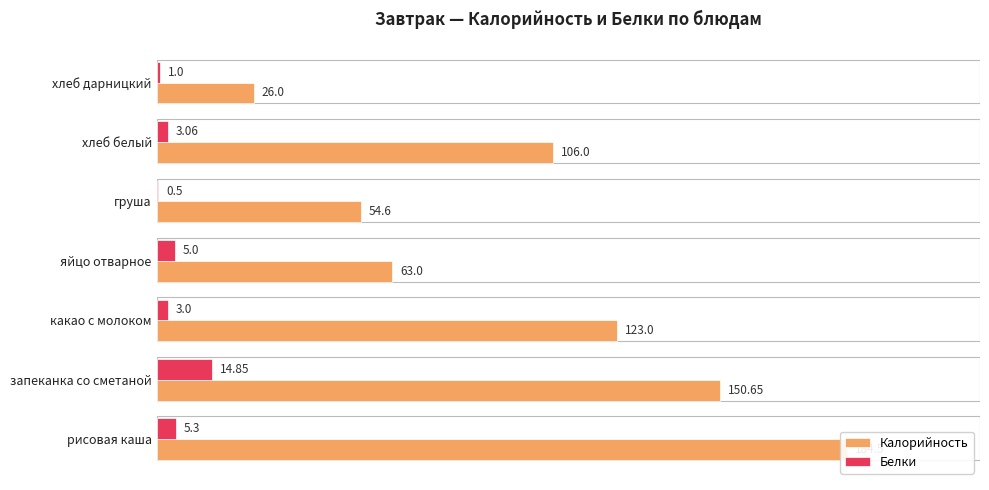

Which series has the largest total across all categories?

Калорийность